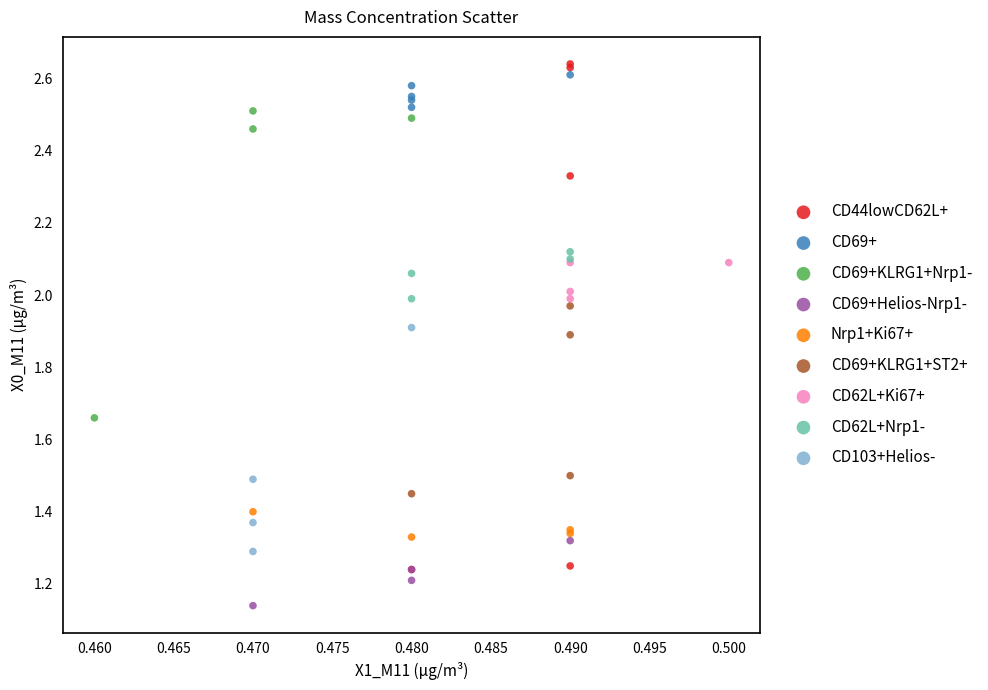

Which series has the widest spread of Y values?

CD44lowCD62L+